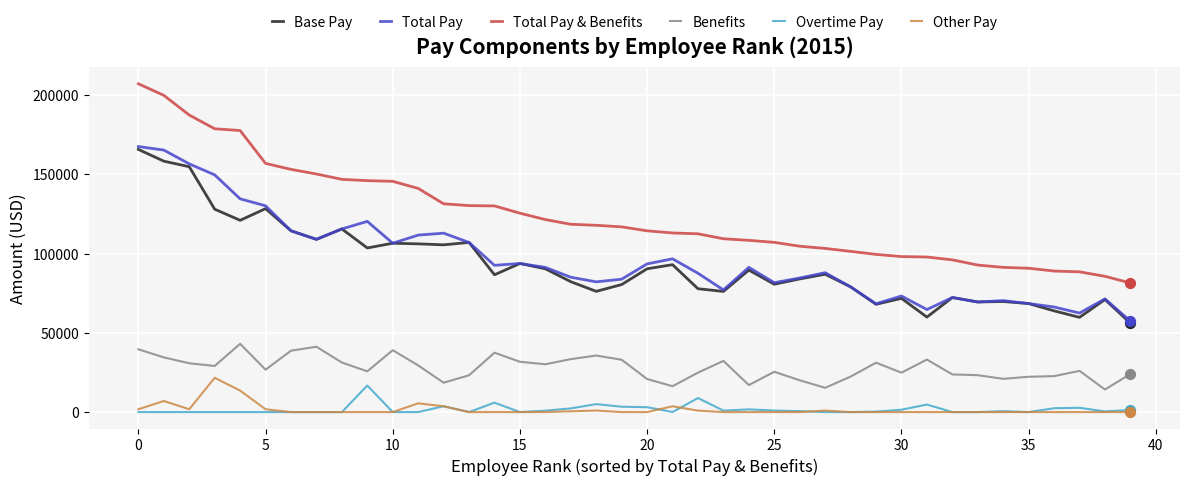

Which series has the largest total across all categories?

Total Pay & Benefits